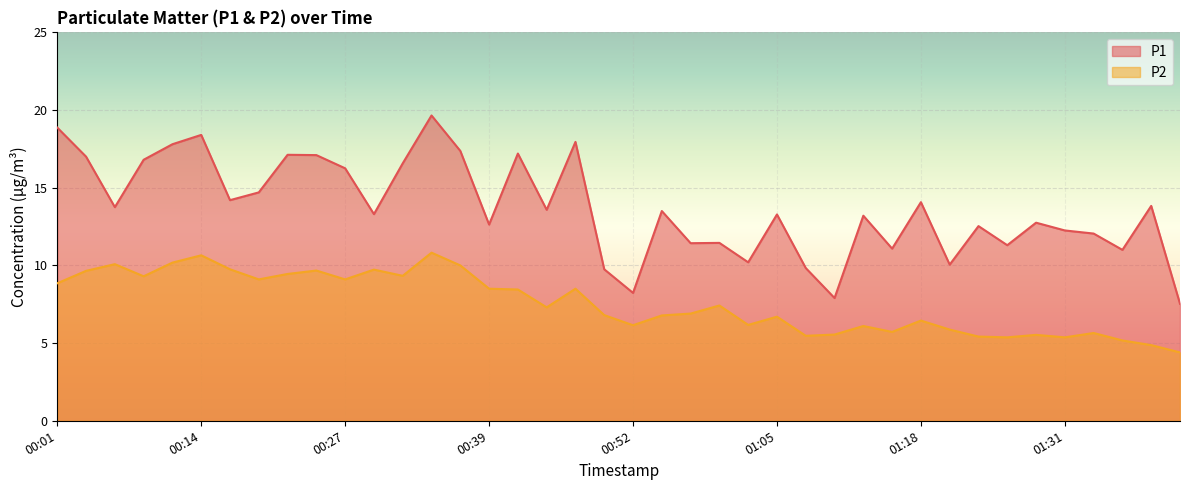

Where does the P2 series first go above 7?

00:01